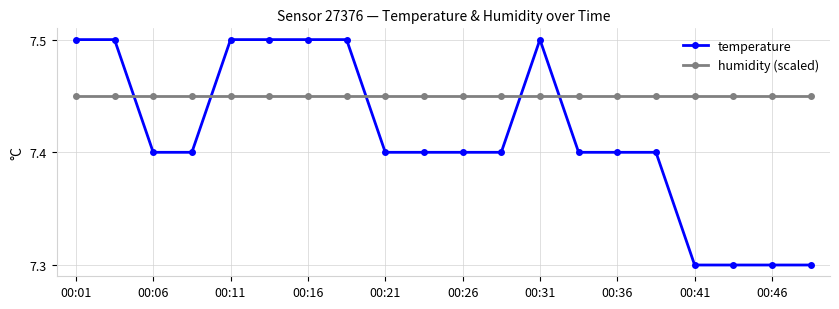

Which series has the largest range (max minus min)?

temperature